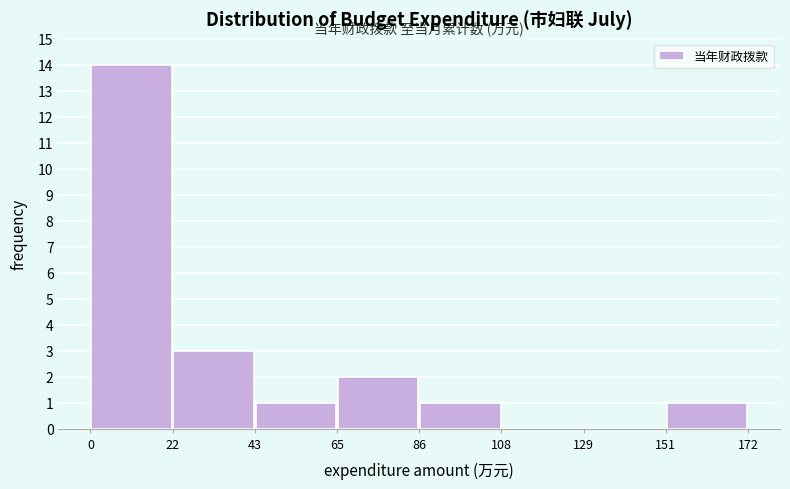

Reading left to right, transcribe this chart: for each bar, give the range it covers on the x-axis and its height. The values are not printed on the chart, so give them approximately, as read against the axis.

0 to 22: 14
22 to 43: 3
43 to 65: 1
65 to 86: 2
86 to 108: 1
108 to 129: 0
129 to 151: 0
151 to 172: 1